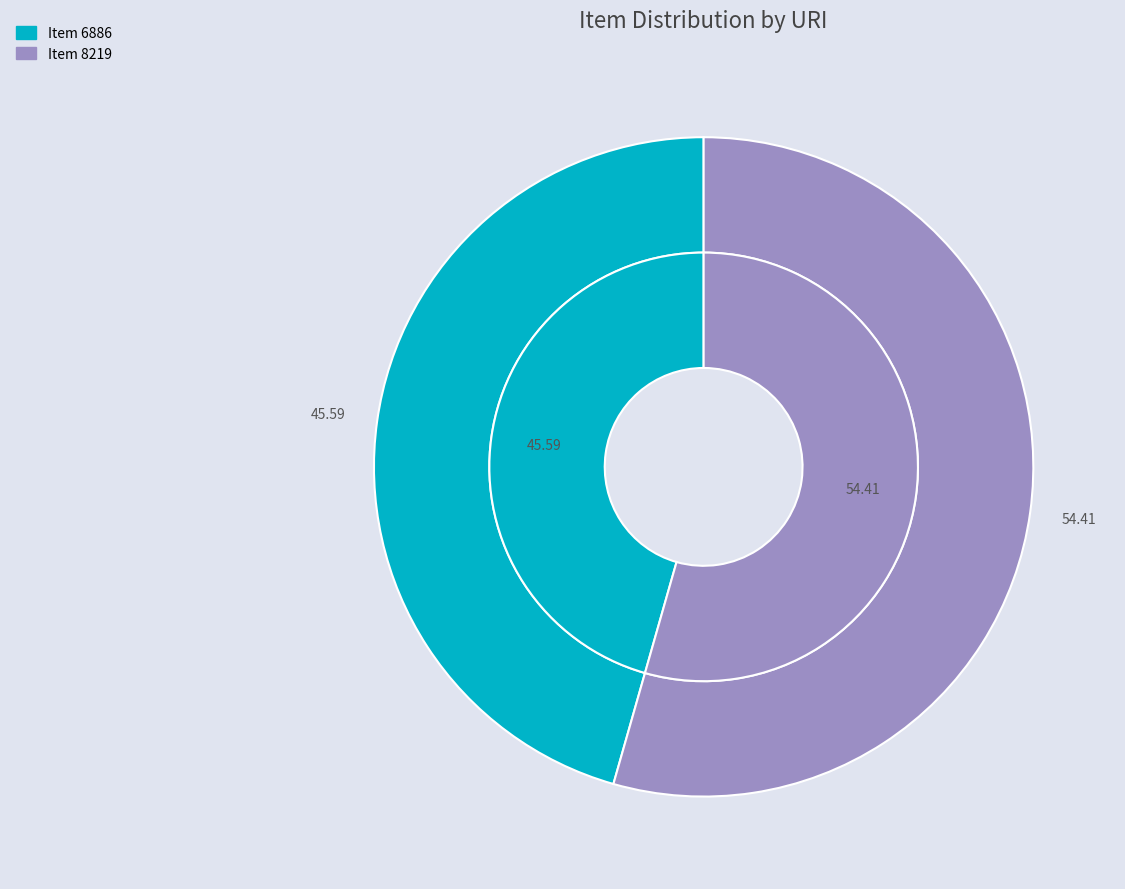

Which has a higher value, https://mbda.berry.edu/items/show/6886 or https://mbda.berry.edu/items/show/8219?

https://mbda.berry.edu/items/show/8219